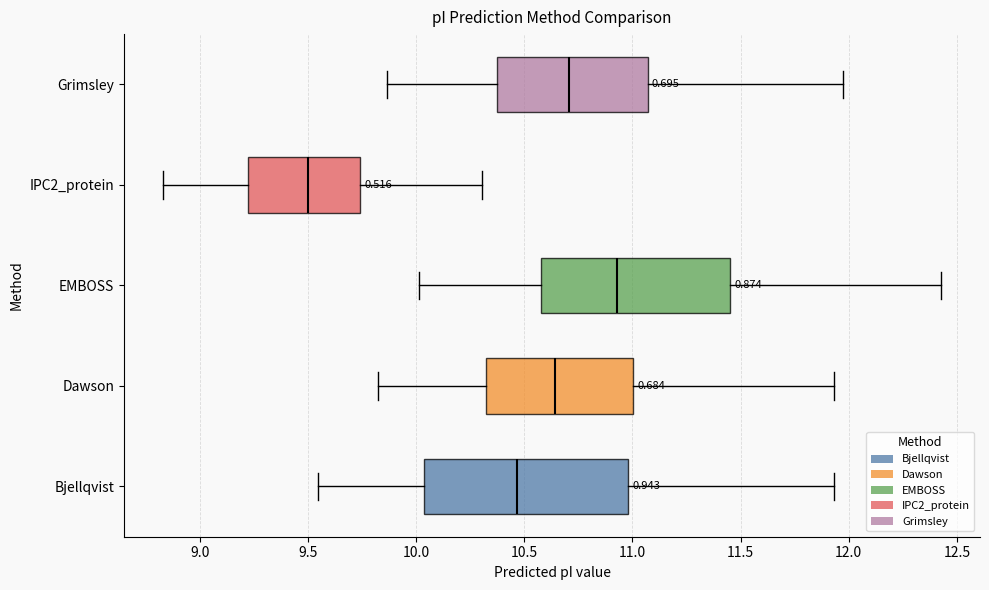

Which box is the widest, from its left edge to its right edge?

Bjellqvist